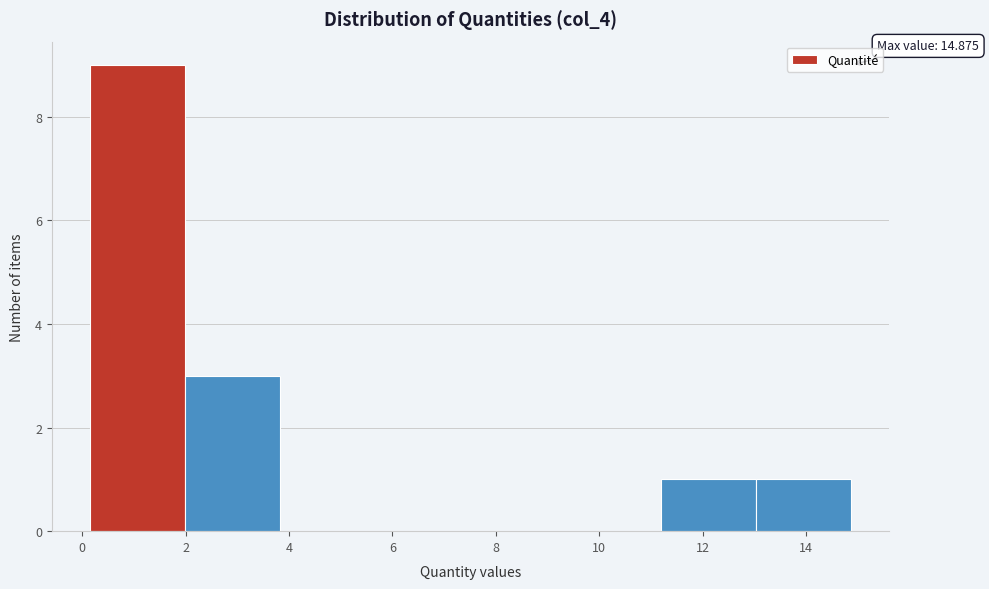

Over which range of the x-axis is the bar tallest?

0.2 to 2.0